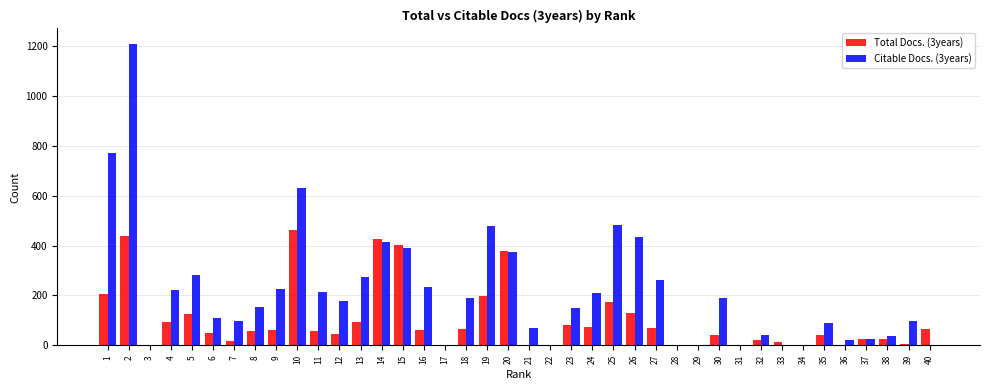

What is the greatest value displayed?

1210